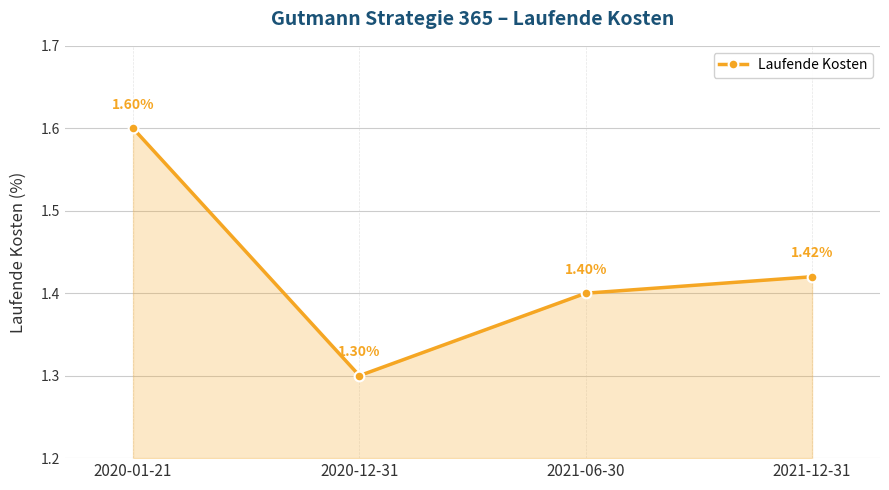

Rank the categories by value from lowest to highest.

2020-12-31, 2021-06-30, 2021-12-31, 2020-01-21